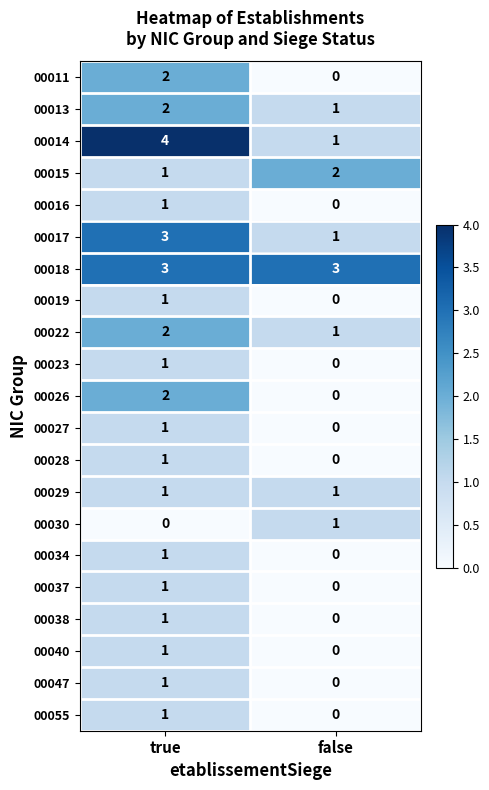

Which series has the widest spread of values?

00014